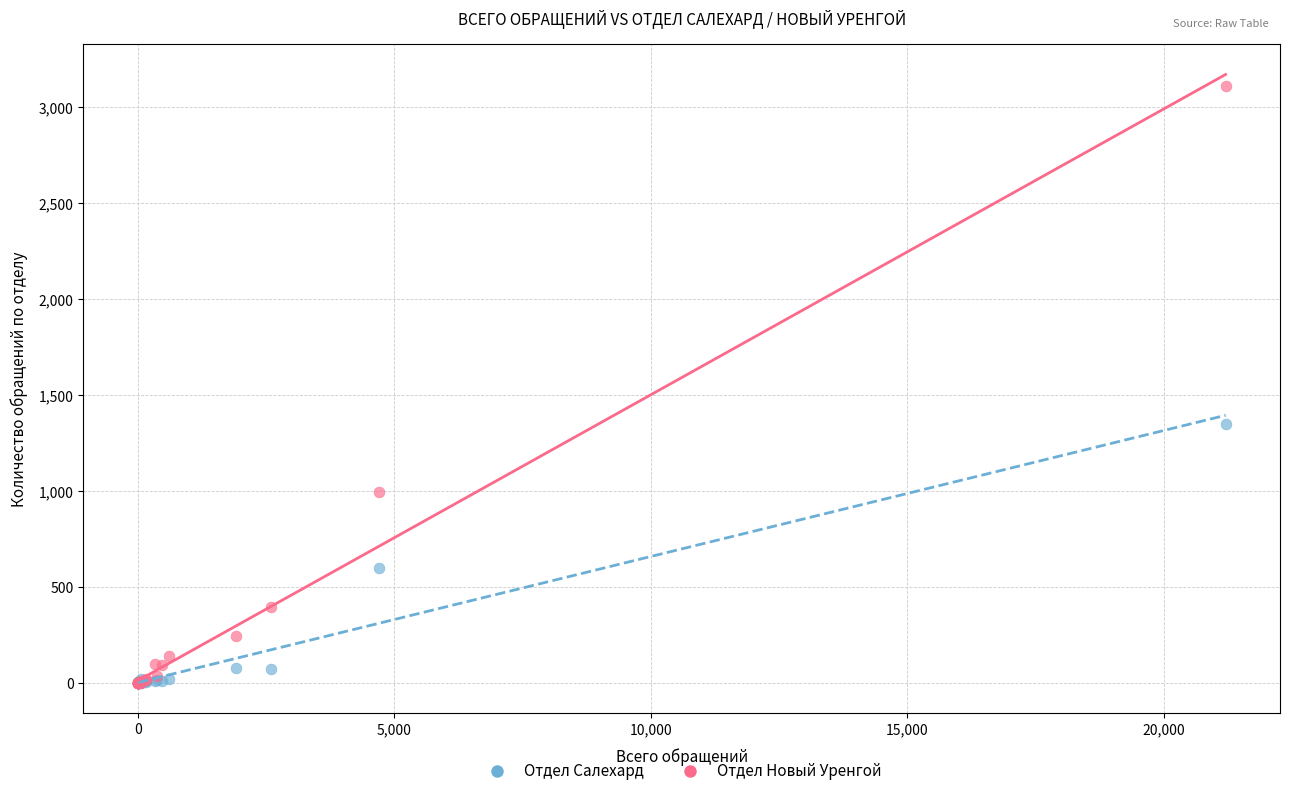

In the Отдел Салехард series, what Y value is closest to 674?

601